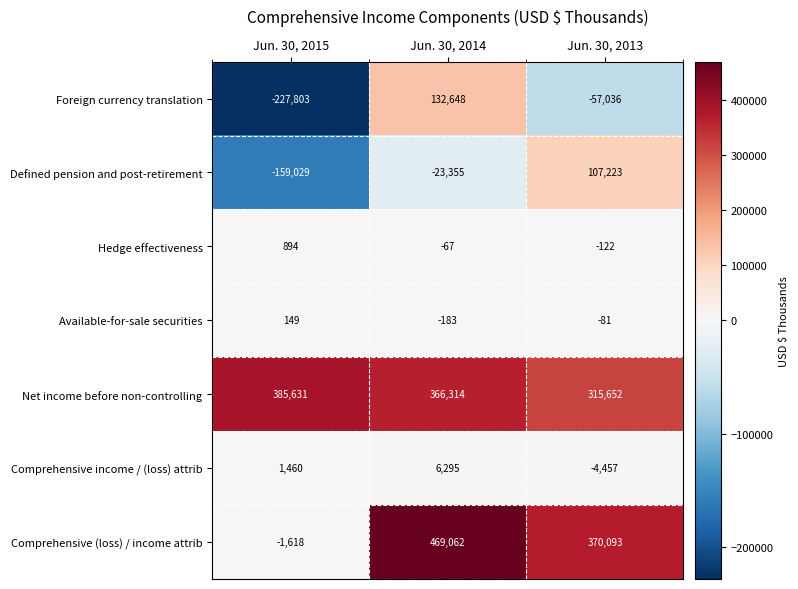

Which series changed the most between Jun. 30, 2015 and Jun. 30, 2014?

Comprehensive (loss) / income attrib